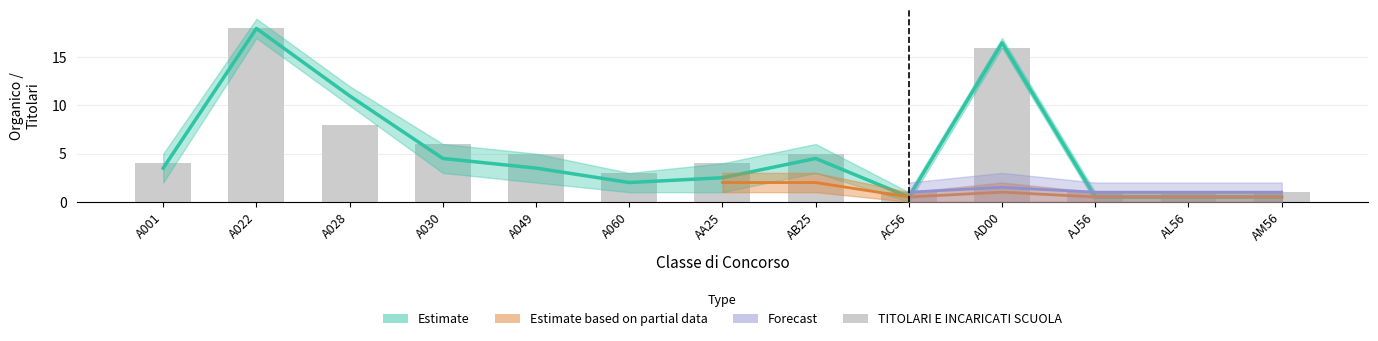

What is the maximum value shown in the chart?

18